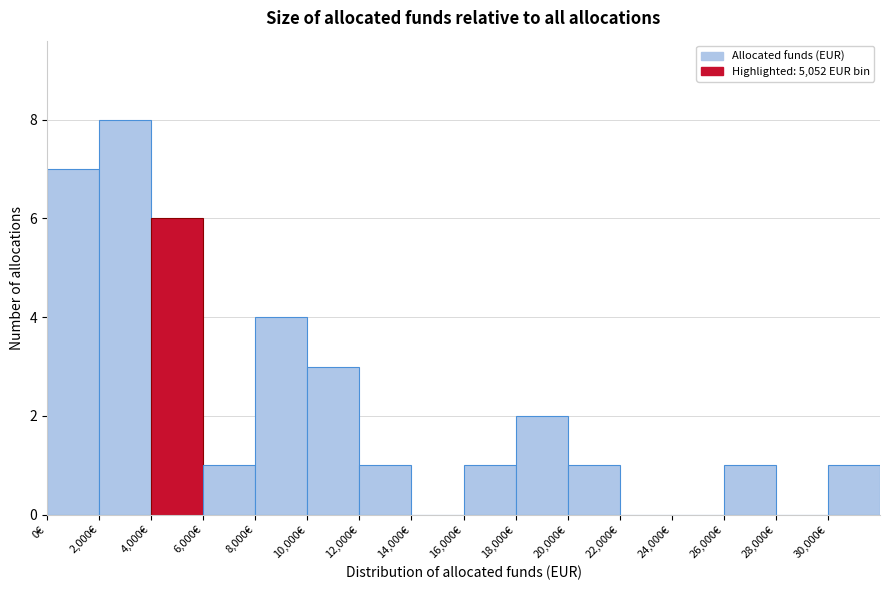

Reading left to right, transcribe this chart: for each bar, give the range it covers on the x-axis and its height. The values are not printed on the chart, so give them approximately, as read against the axis.

0 to 2000: 7
2000 to 4000: 8
4000 to 6000: 6
6000 to 8000: 1
8000 to 10000: 4
10000 to 12000: 3
12000 to 14000: 1
14000 to 16000: 0
16000 to 18000: 1
18000 to 20000: 2
20000 to 22000: 1
22000 to 24000: 0
24000 to 26000: 0
26000 to 28000: 1
28000 to 30000: 0
30000 to 32000: 1